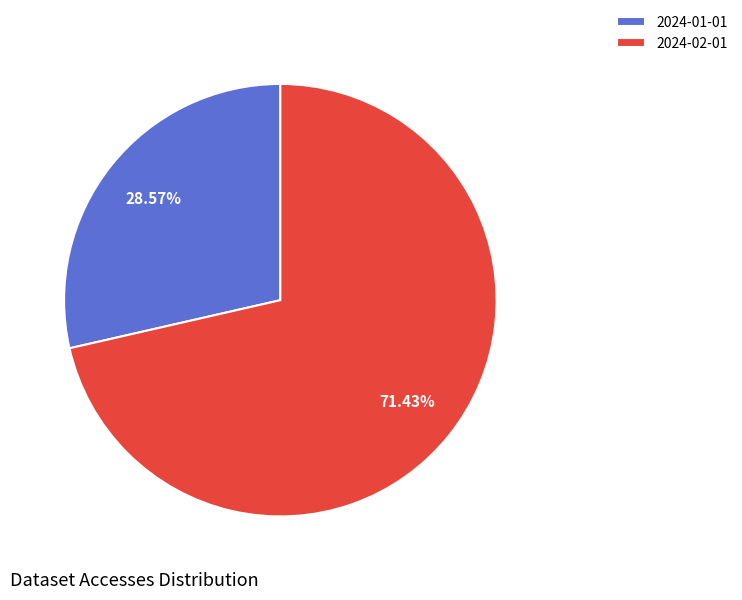

To the nearest percent, what portion does 2024-02-01 represent?

71%